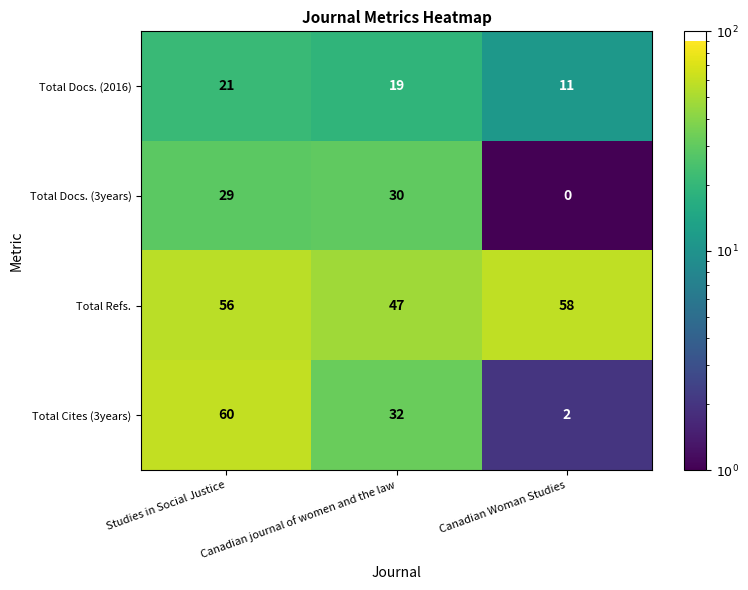

What is the difference between the highest and lowest values at Studies in Social Justice?

39